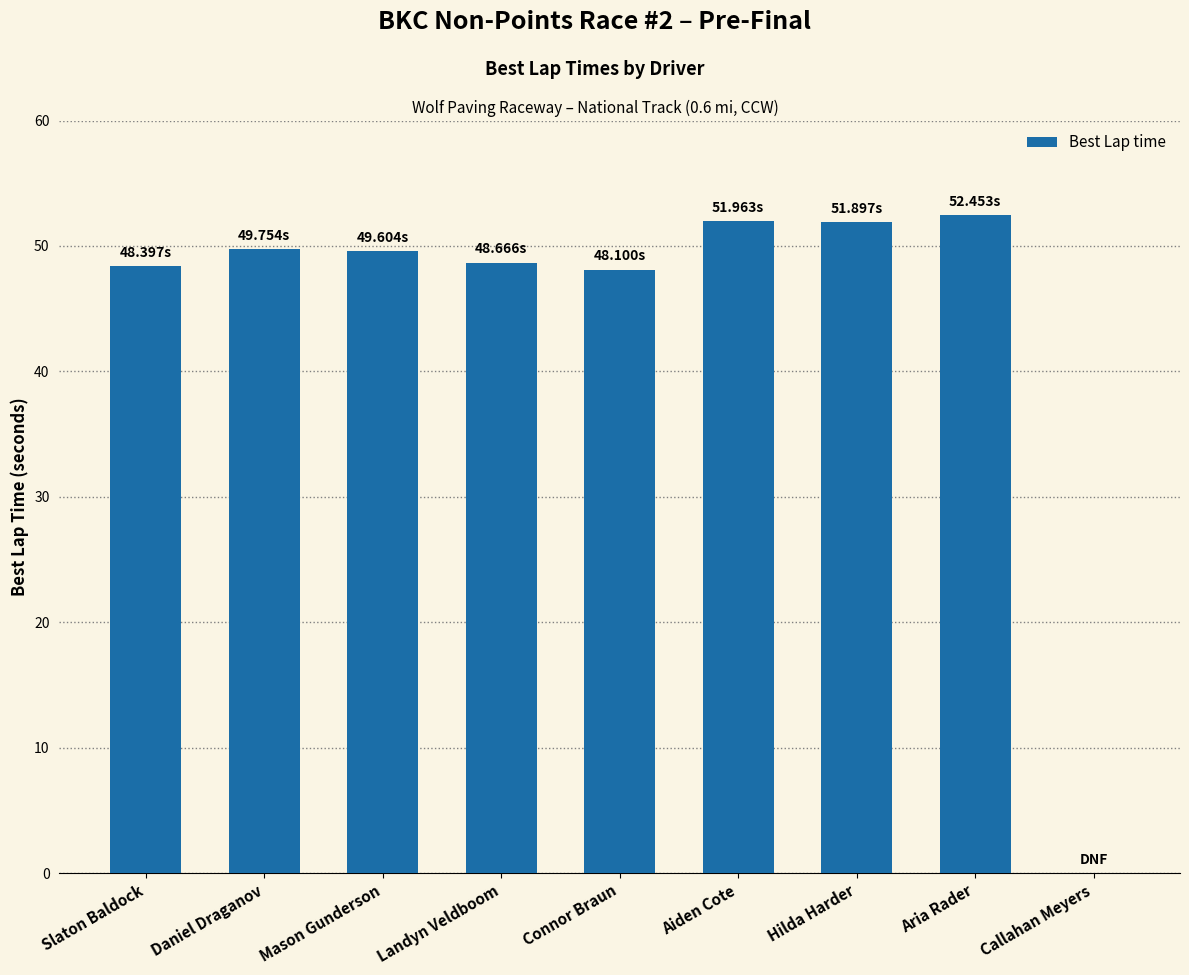

Are the bars horizontal?

No